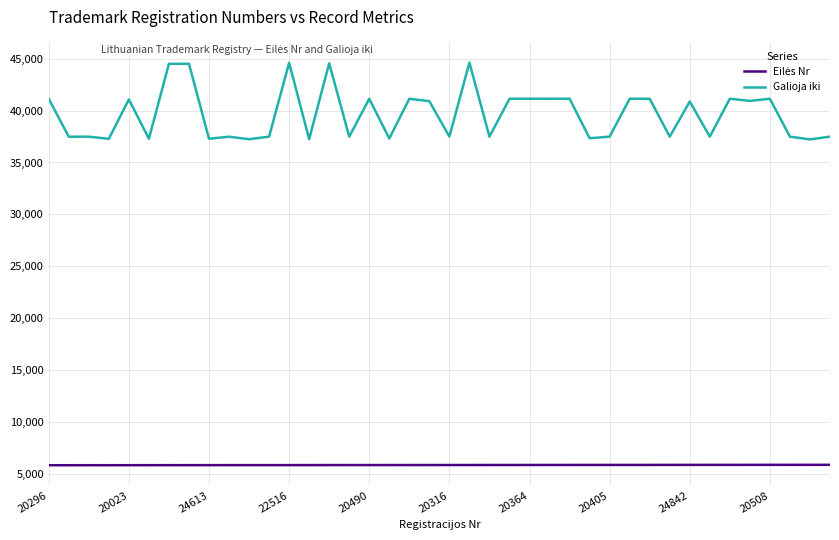

What is the highest value of the Galioja iki series?

44619